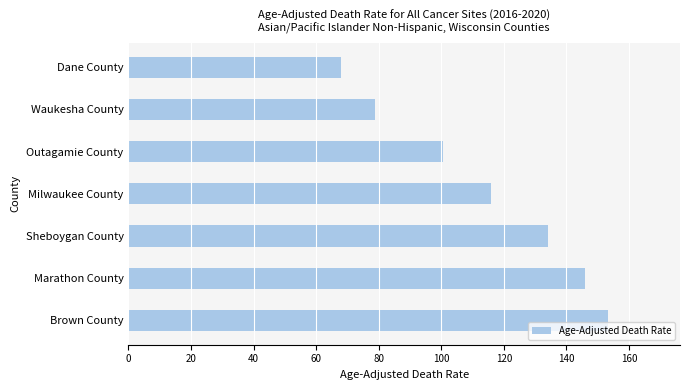

Which category has the lowest value across all series?

Dane County